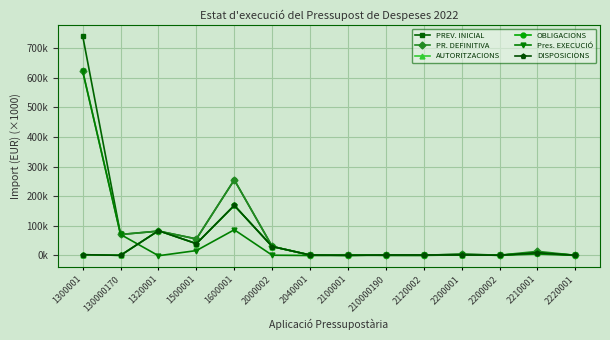

At which label does PREV. INICIAL first exceed 7?

1300001